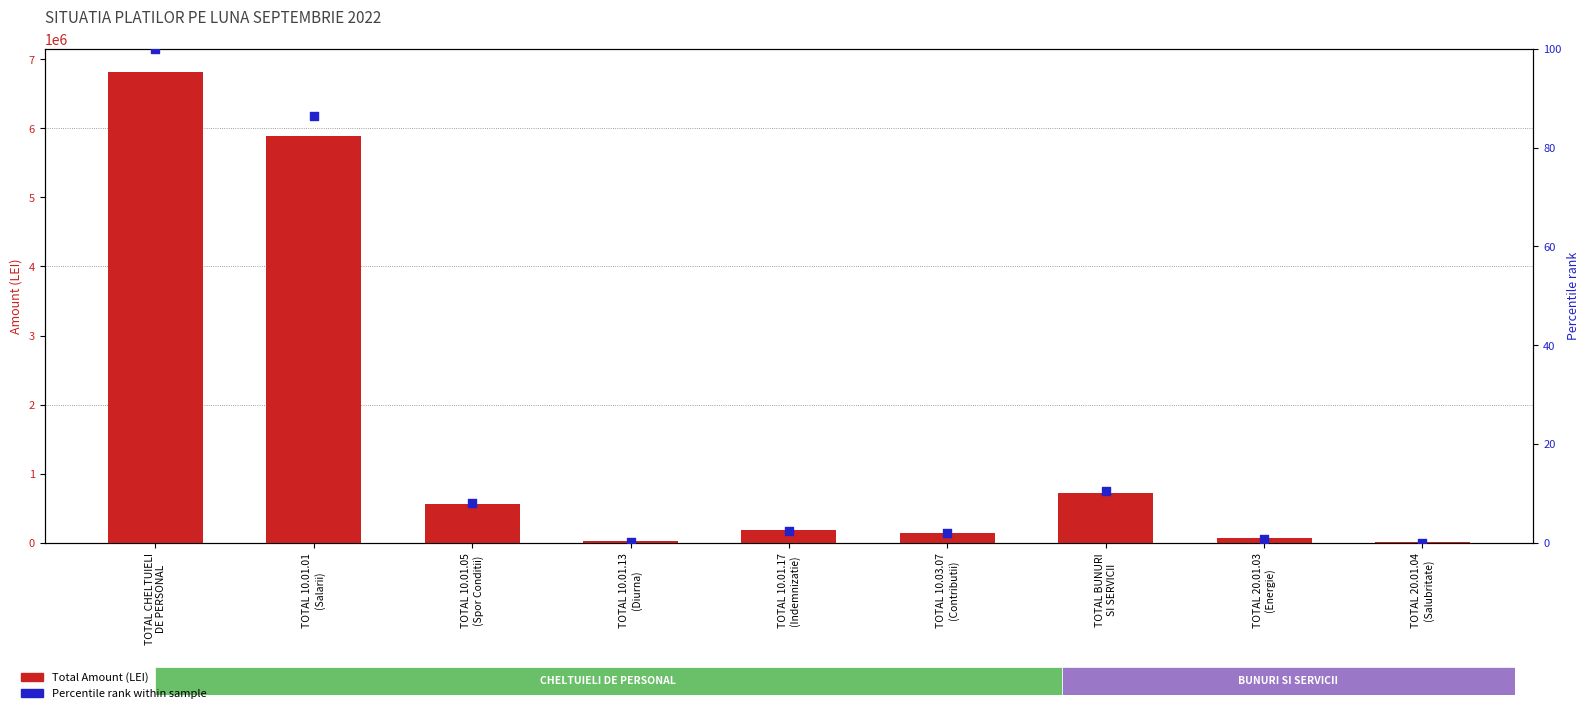

Which series has the largest total across all categories?

Total Amount (LEI)